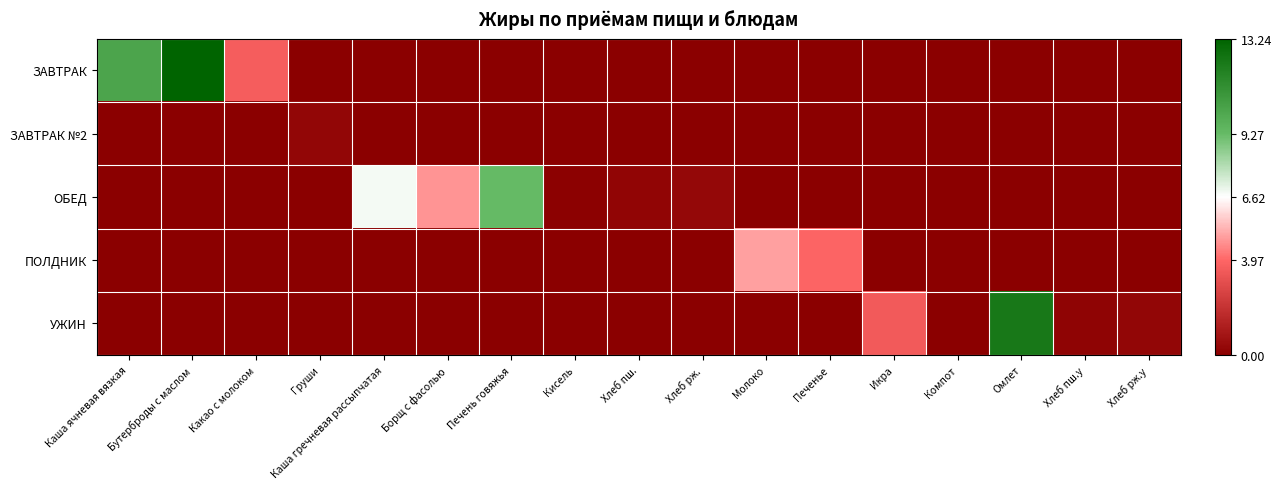

Reading left to right, transcribe all the data shown in this chart.

ЗАВТРАК: Каша ячневая вязкая=10.3	Бутерброды с маслом=13.2	Какао с молоком=3.6	Груши=0.0	Каша гречневая рассыпчатая=0.0	Борщ с фасолью=0.0	Печень говяжья=0.0	Кисель=0.0	Хлеб пш.=0.0	Хлеб рж.=0.0	Молоко=0.0	Печенье=0.0	Икра=0.0	Компот=0.0	Омлет=0.0	Хлеб пш.у=0.0	Хлеб рж.у=0.0
ЗАВТРАК №2: Каша ячневая вязкая=0.0	Бутерброды с маслом=0.0	Какао с молоком=0.0	Груши=0.3	Каша гречневая рассыпчатая=0.0	Борщ с фасолью=0.0	Печень говяжья=0.0	Кисель=0.0	Хлеб пш.=0.0	Хлеб рж.=0.0	Молоко=0.0	Печенье=0.0	Икра=0.0	Компот=0.0	Омлет=0.0	Хлеб пш.у=0.0	Хлеб рж.у=0.0
ОБЕД: Каша ячневая вязкая=0.0	Бутерброды с маслом=0.0	Какао с молоком=0.0	Груши=0.0	Каша гречневая рассыпчатая=6.8	Борщ с фасолью=4.8	Печень говяжья=9.3	Кисель=0.1	Хлеб пш.=0.2	Хлеб рж.=0.3	Молоко=0.0	Печенье=0.0	Икра=0.0	Компот=0.0	Омлет=0.0	Хлеб пш.у=0.0	Хлеб рж.у=0.0
ПОЛДНИК: Каша ячневая вязкая=0.0	Бутерброды с маслом=0.0	Какао с молоком=0.0	Груши=0.0	Каша гречневая рассыпчатая=0.0	Борщ с фасолью=0.0	Печень говяжья=0.0	Кисель=0.0	Хлеб пш.=0.0	Хлеб рж.=0.0	Молоко=5.0	Печенье=3.9	Икра=0.0	Компот=0.0	Омлет=0.0	Хлеб пш.у=0.0	Хлеб рж.у=0.0
УЖИН: Каша ячневая вязкая=0.0	Бутерброды с маслом=0.0	Какао с молоком=0.0	Груши=0.0	Каша гречневая рассыпчатая=0.0	Борщ с фасолью=0.0	Печень говяжья=0.0	Кисель=0.0	Хлеб пш.=0.0	Хлеб рж.=0.0	Молоко=0.0	Печенье=0.0	Икра=3.6	Компот=0.0	Омлет=12.3	Хлеб пш.у=0.2	Хлеб рж.у=0.3